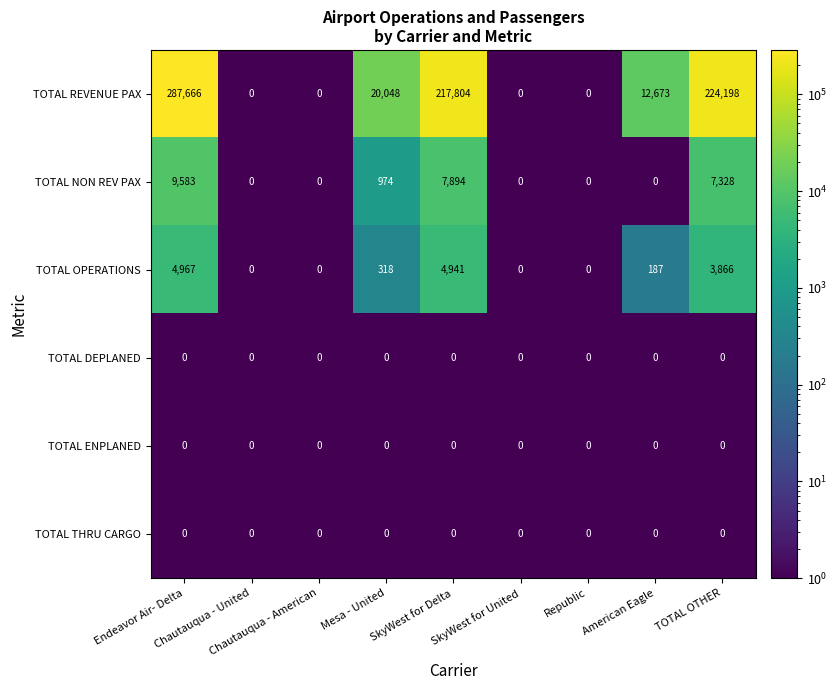

At how many categories does at least one series exceed 277471?

1